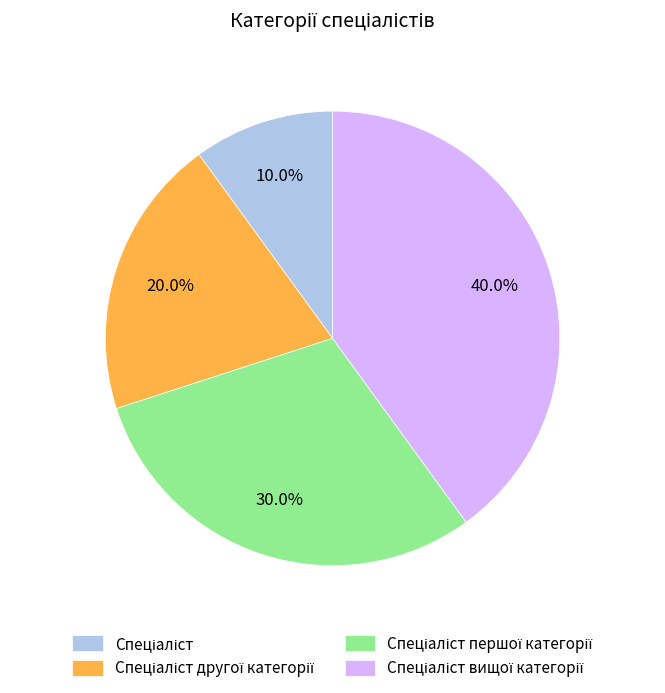

Is there any slice that represents more than half of the pie?

No